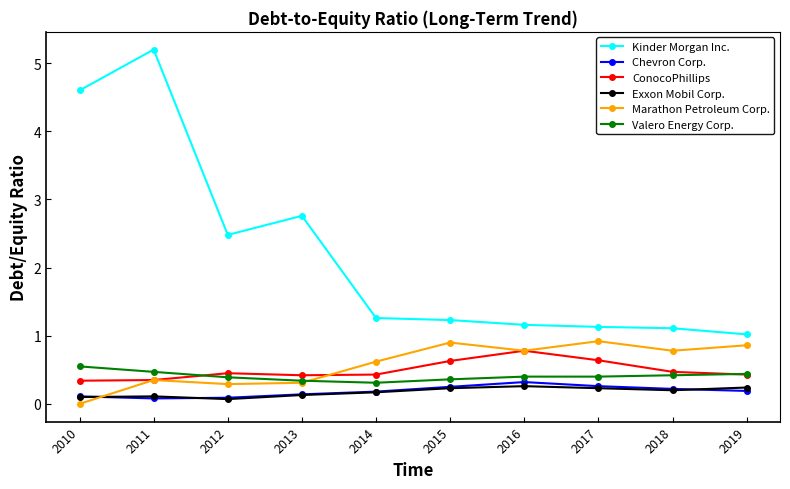

At which label is Kinder Morgan Inc. closest to 3?

2013